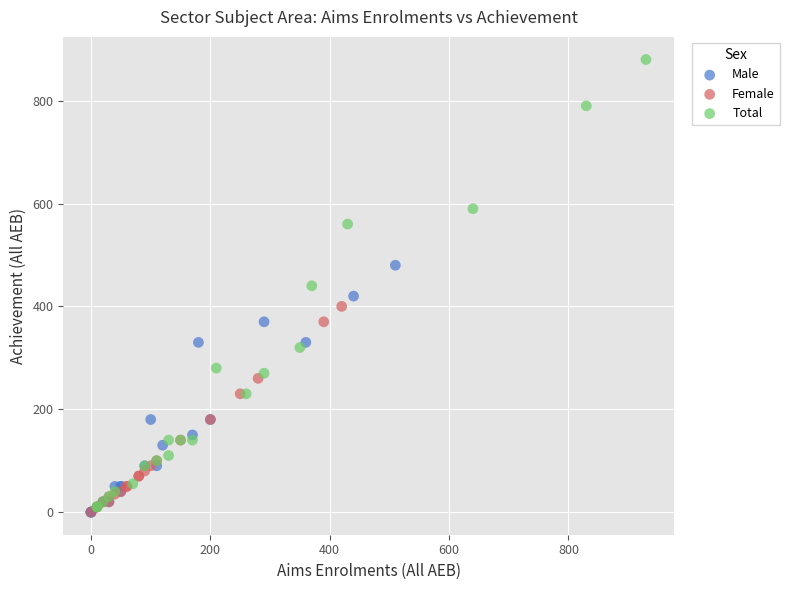

Which series contains the highest Y value?

Total